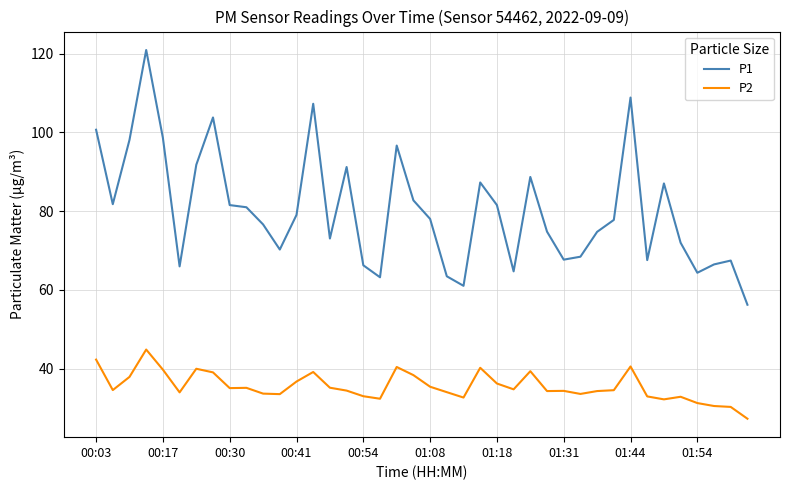

Which series has the largest range (max minus min)?

P1